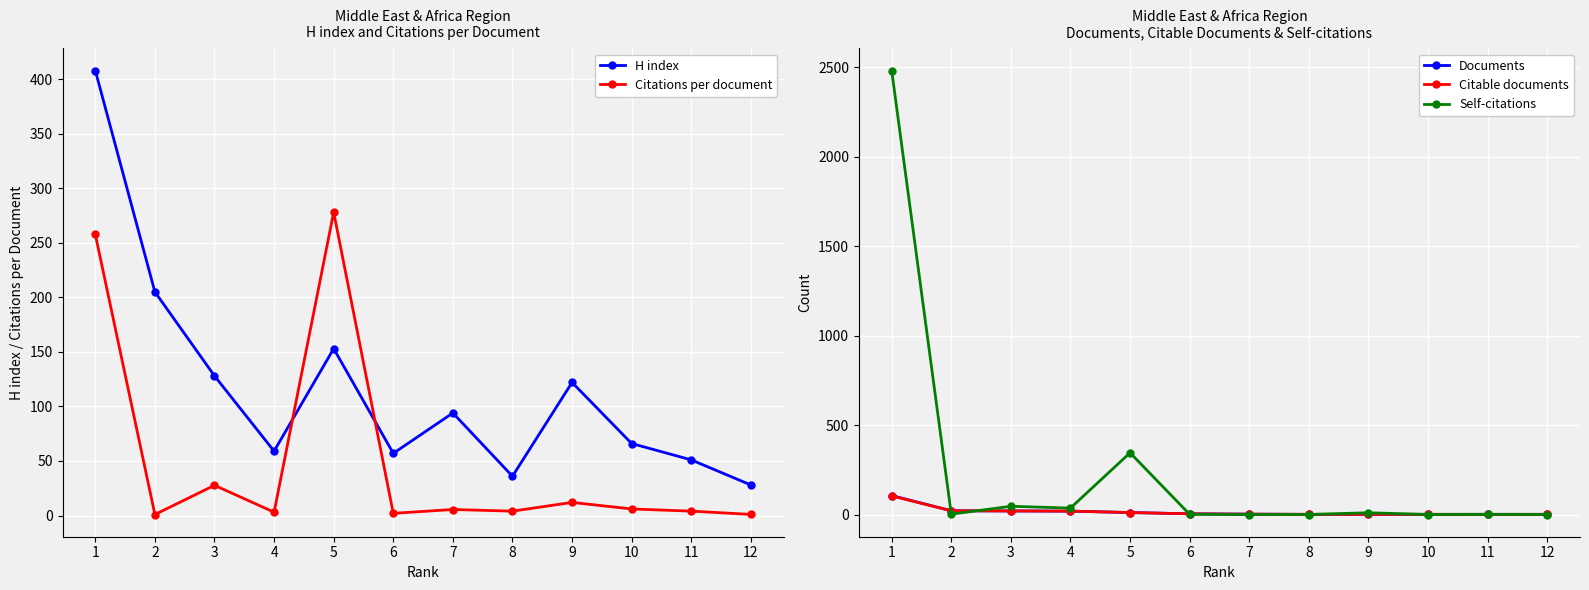

At which label is Documents closest to 53?

2